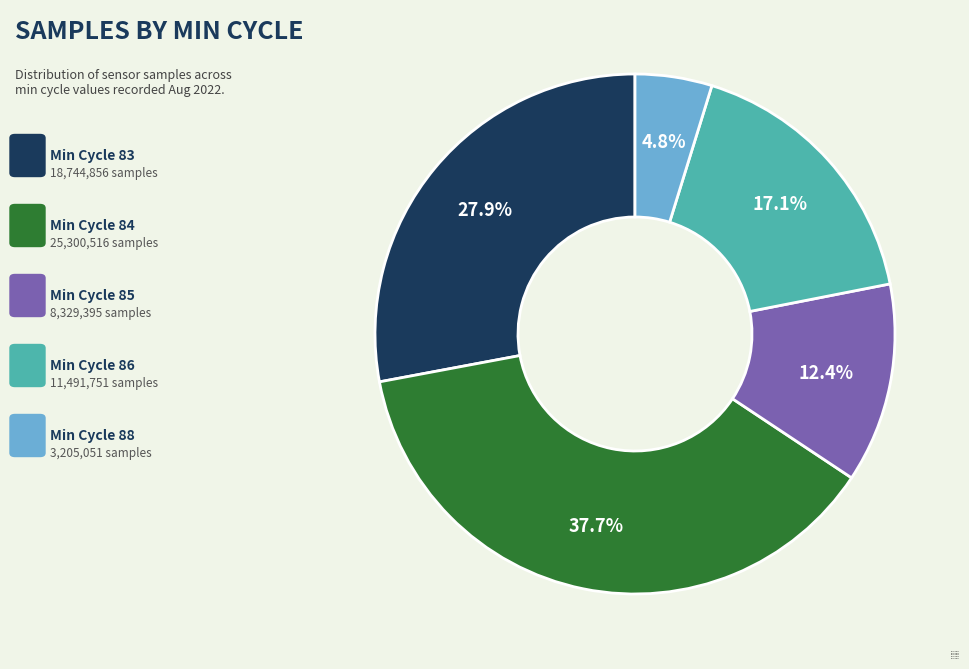

What portion of the pie excludes Min Cycle 85?

87.6%